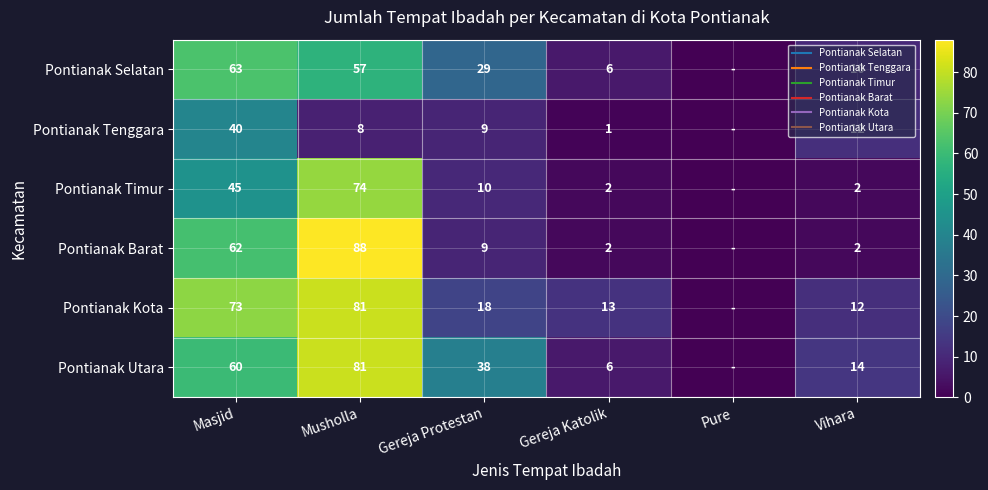

What is the average value of the Pontianak Timur series?

22